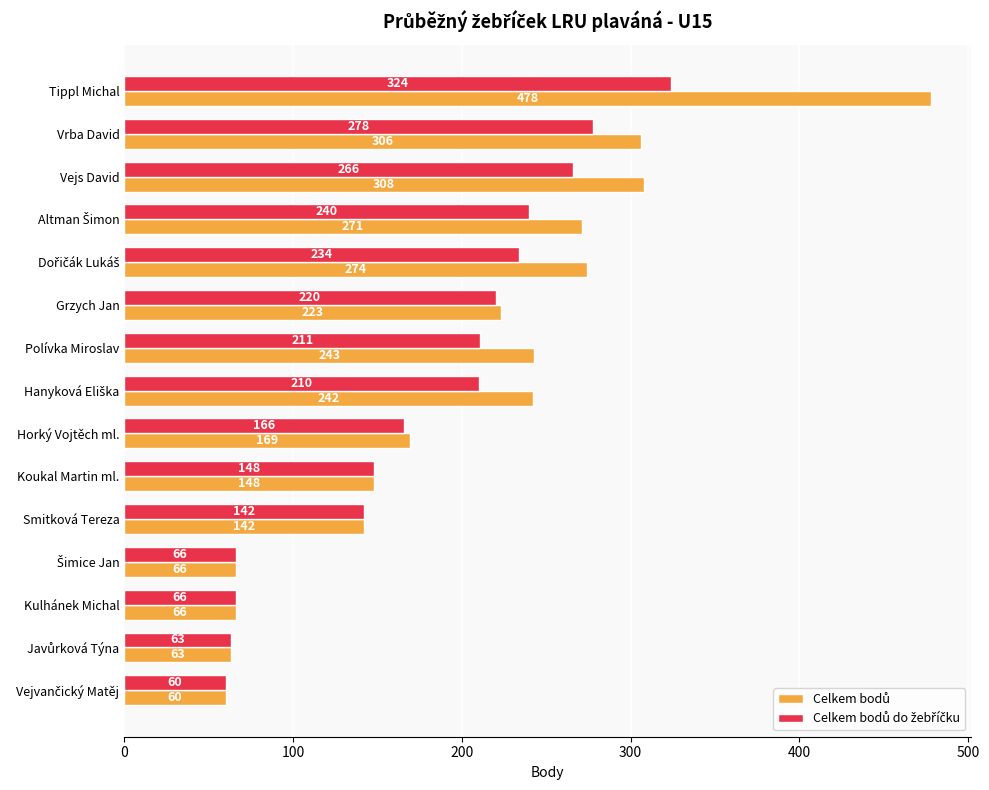

What is the spread (max minus min) of values at Tippl Michal?

154